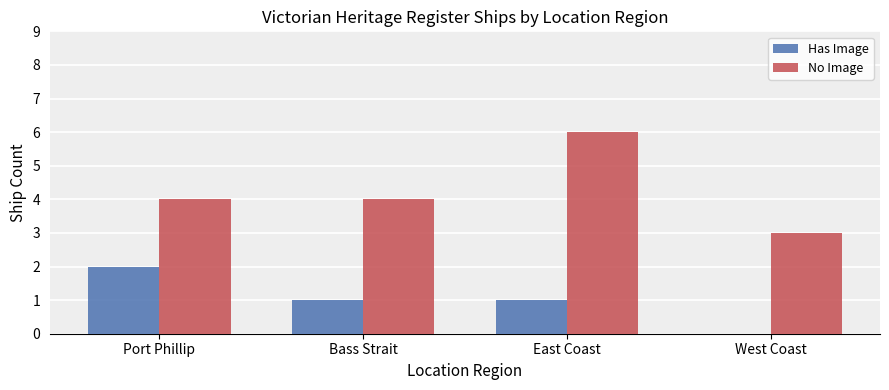

Count the No Image values in the range 4 to 6.

3